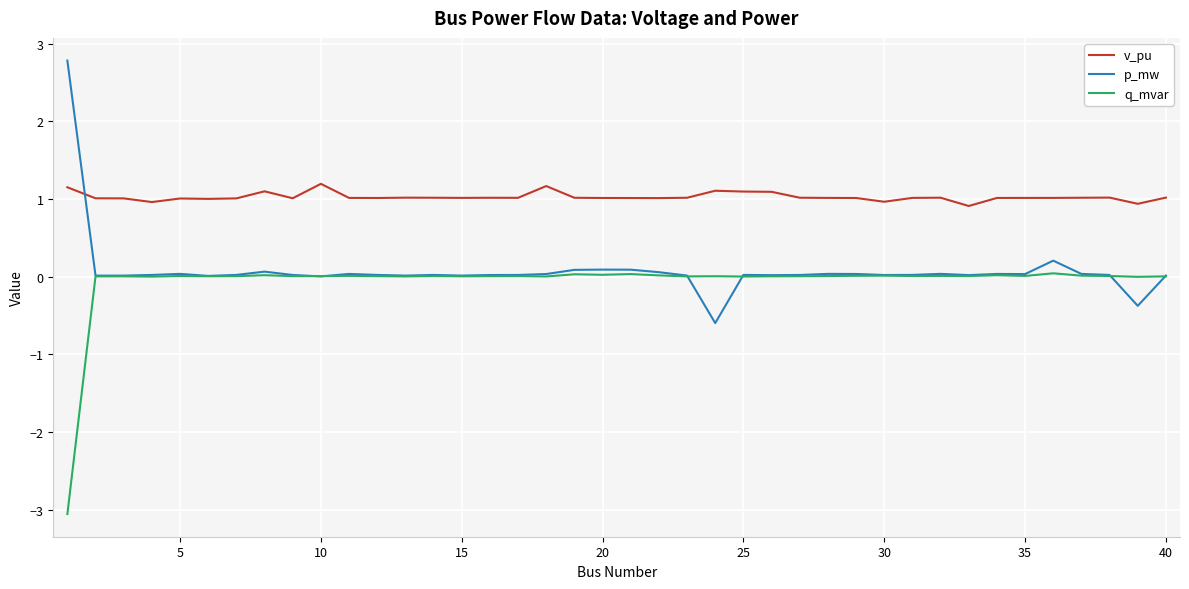

What is the sum of all q_mvar values?

-2.7